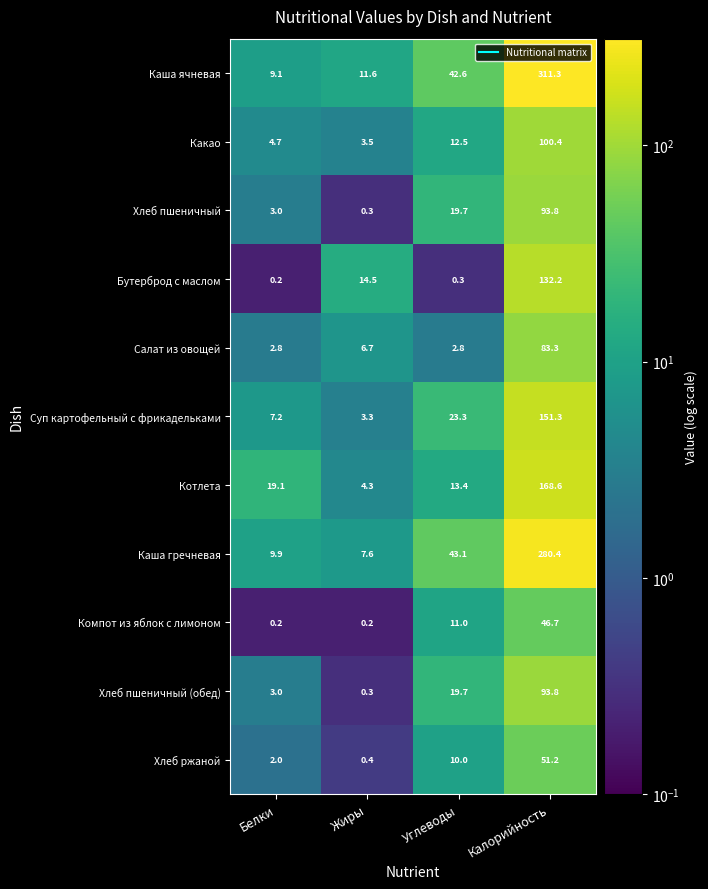

List the labels in order of Котлета value, smallest first.

Жиры, Углеводы, Белки, Калорийность